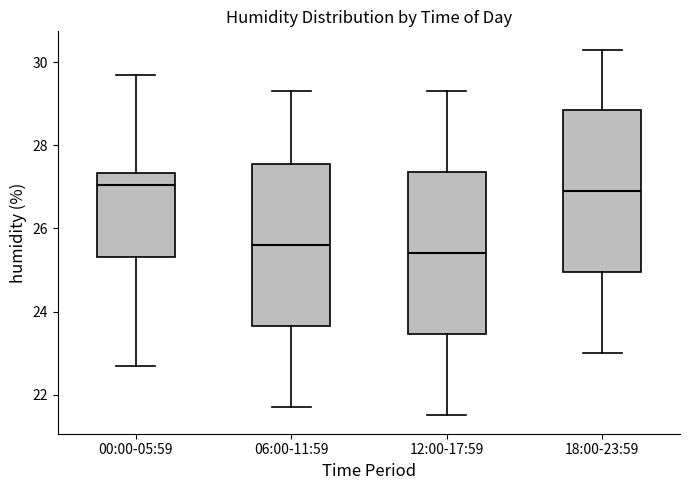

Reading left to right, transcribe this box plot: for each box, give where its median line is, the range the box spans, and where its two whiskers end, as read against the y-axis. The values are not printed on the chart, so give them approximately, as read against the axis.

00:00-05:59: median 27.0, box 25.4 to 27.4, whiskers 22.8 to 29.8
06:00-11:59: median 25.6, box 23.6 to 27.6, whiskers 21.8 to 29.4
12:00-17:59: median 25.4, box 23.4 to 27.4, whiskers 21.6 to 29.4
18:00-23:59: median 27.0, box 25.0 to 28.8, whiskers 23.0 to 30.4